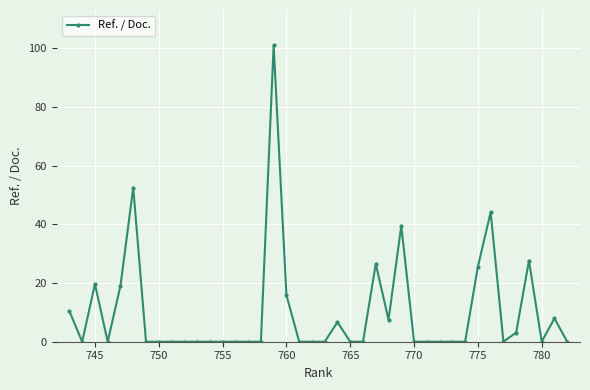

What is the maximum value shown in the chart?

101.0